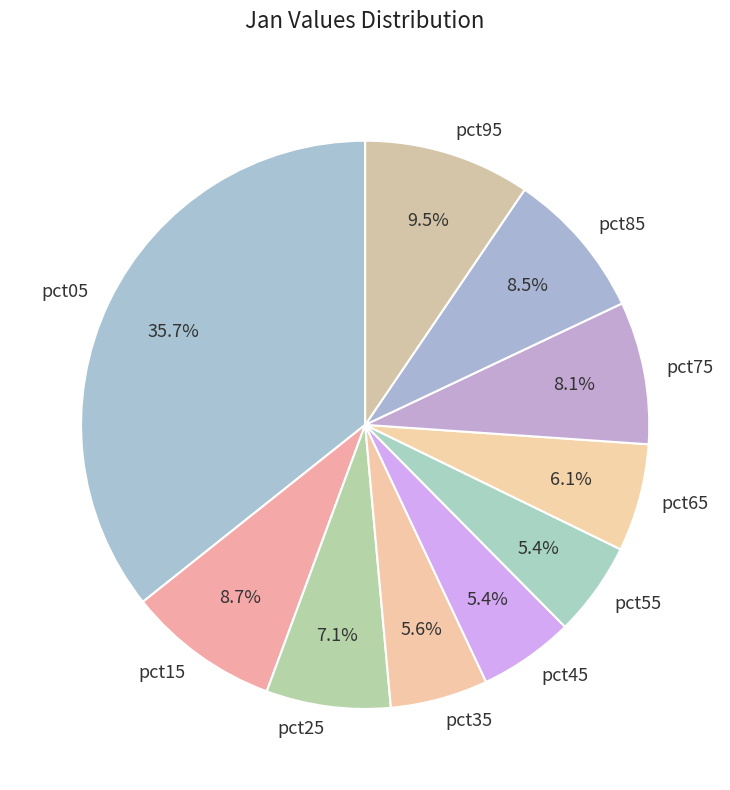

What is the largest slice in the pie chart?

pct05